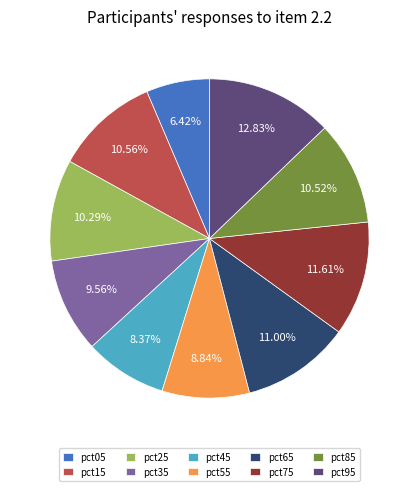

Combined, what portion of the pie is pct55 and pct65?

19.8%